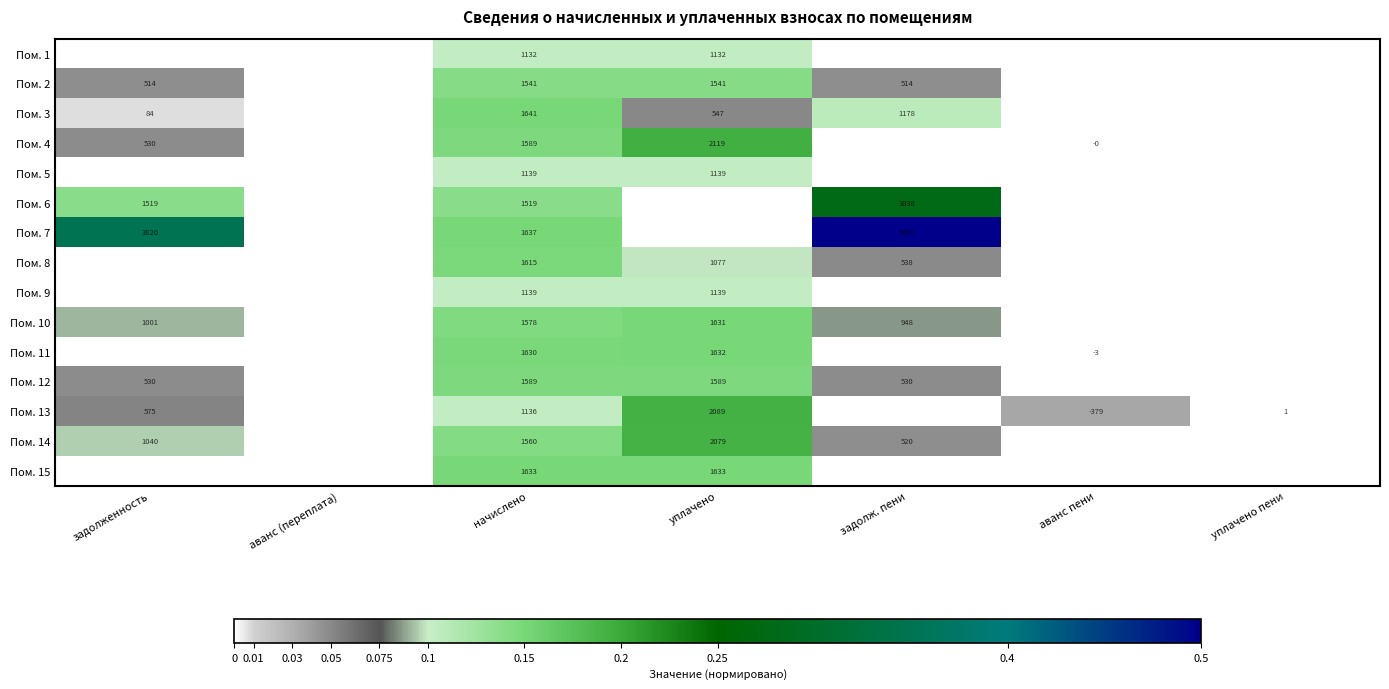

True or false: Пом. 15 has a value of 1032 at начислено.

False